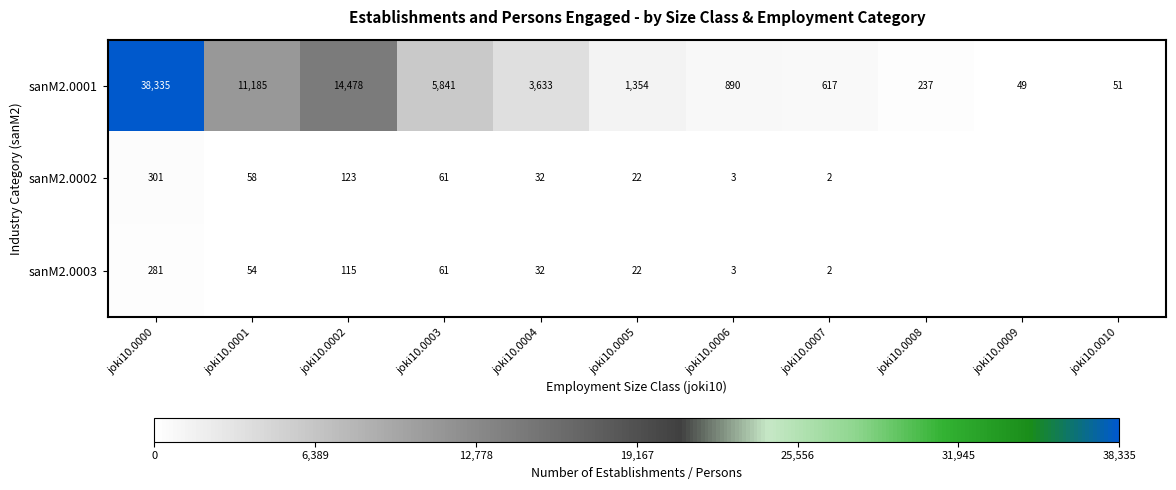

What is the difference between the sanM2.0003 values at joki10.0007 and joki10.0004?

30